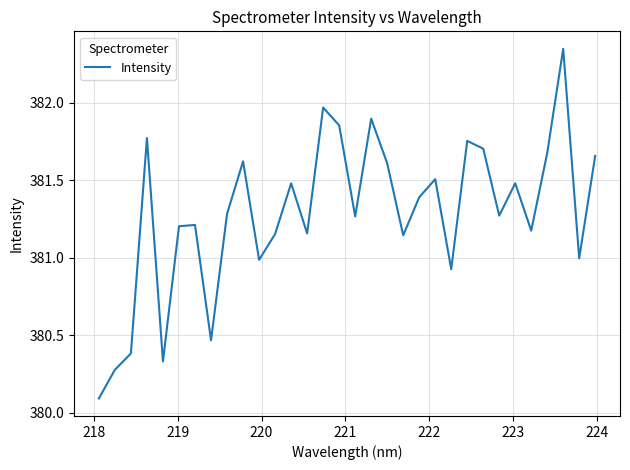

What is the minimum value shown in the chart?

380.1